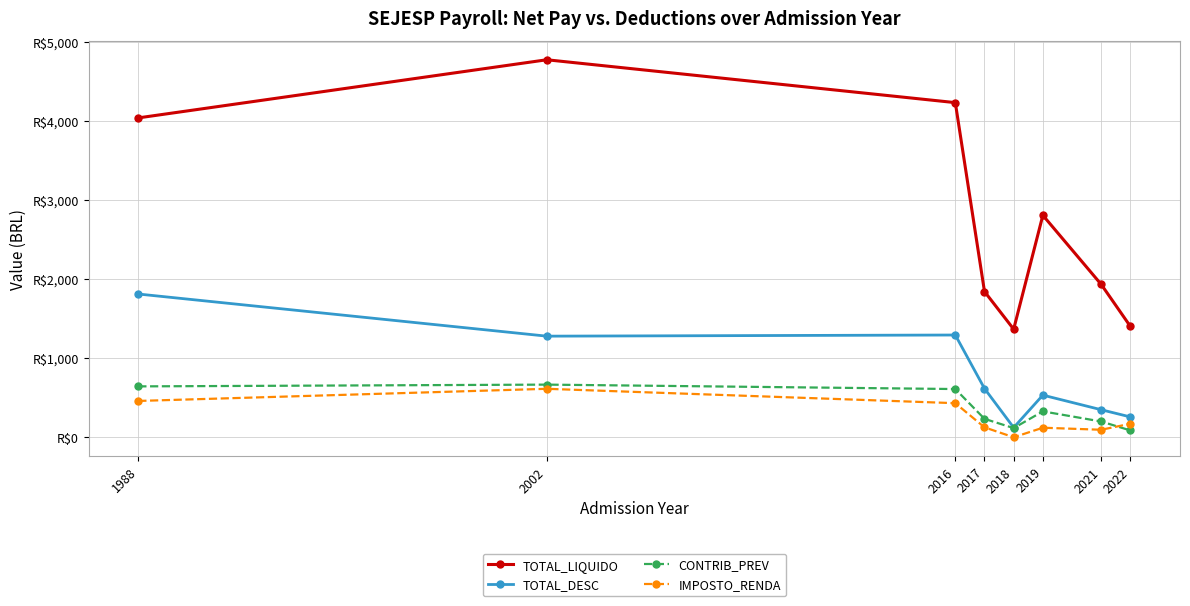

Which series has the largest total across all categories?

TOTAL_LIQUIDO